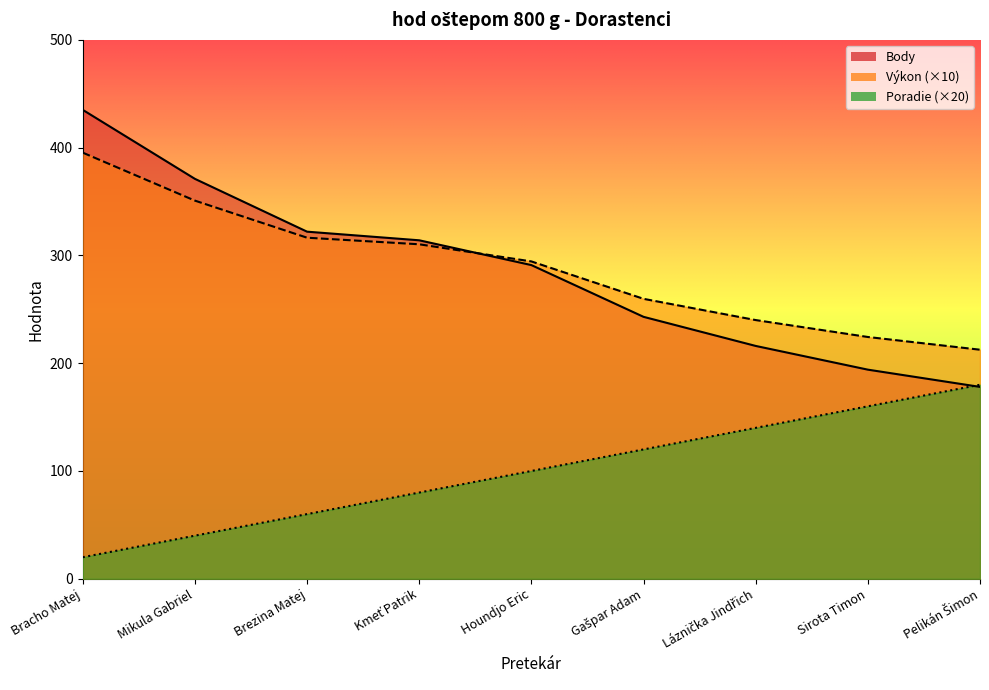

Which series has the largest range (max minus min)?

Body